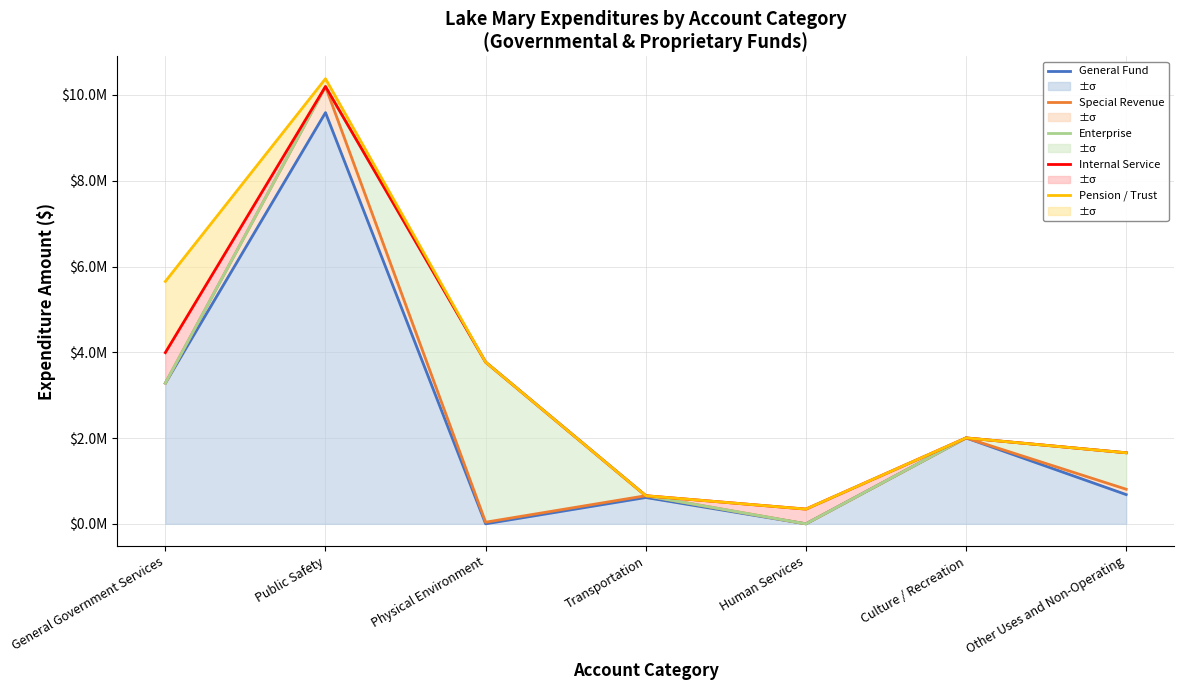

What is the value of the Enterprise point at the 2nd from the left?

10195900